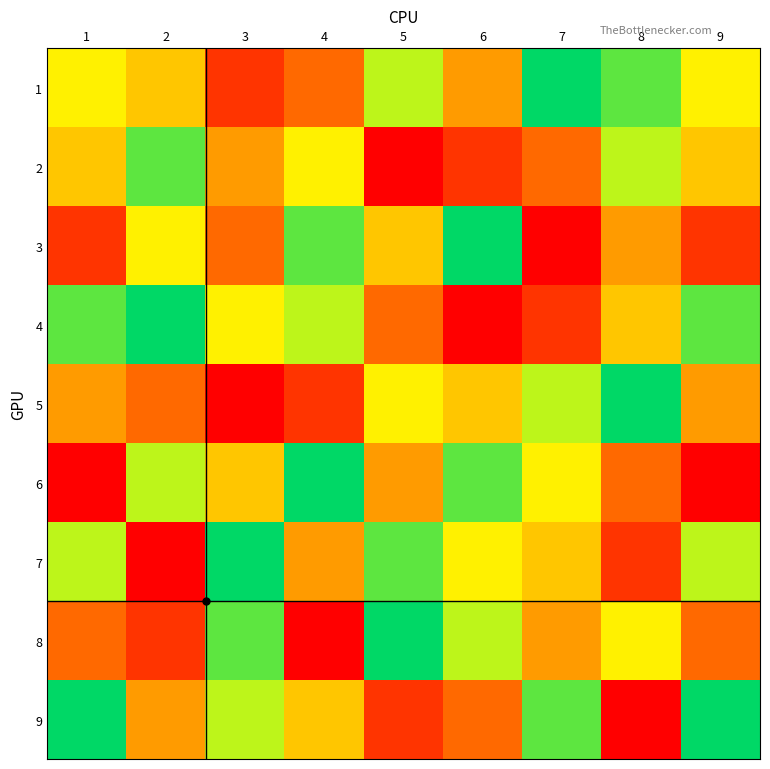

At which category is the sum across all series the highest?

1